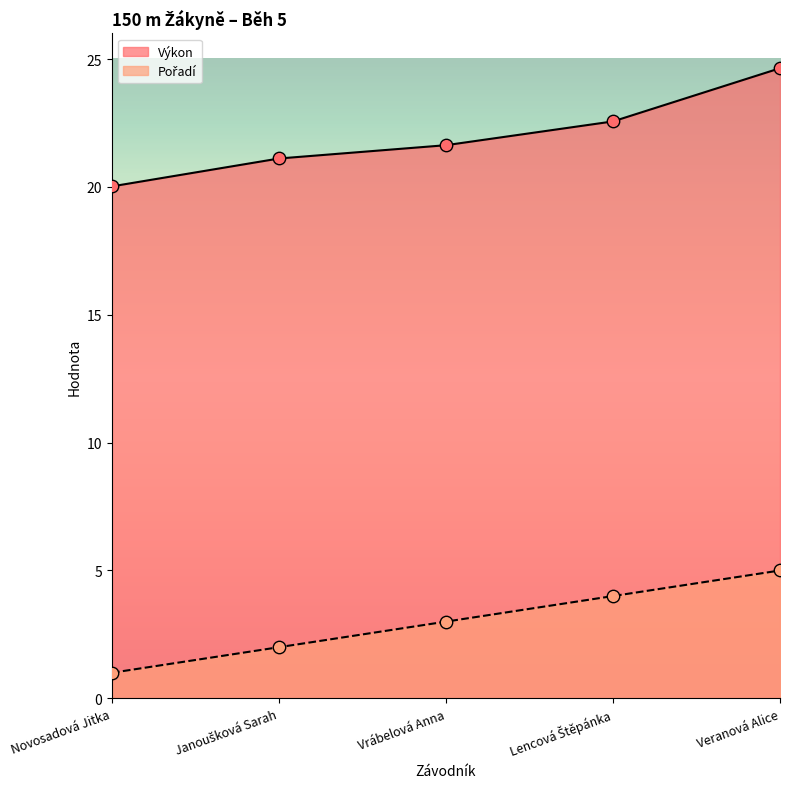

Is the value of Výkon at Vrábelová Anna greater than the value of Pořadí at Vrábelová Anna?

Yes